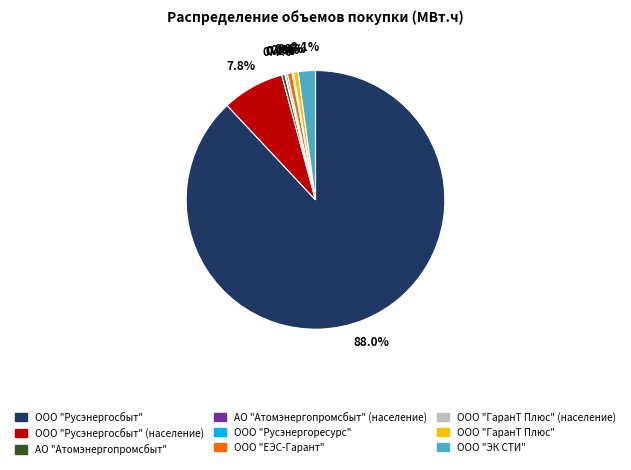

Is there a majority slice in this chart?

Yes